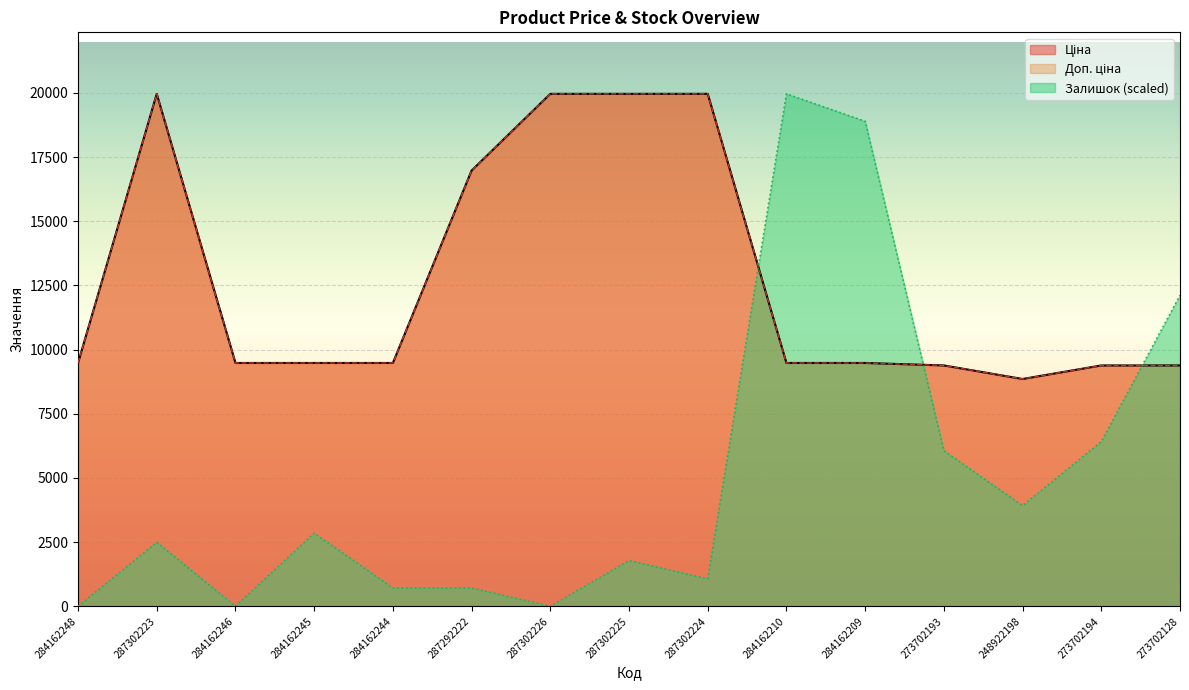

What is the sum of the Ціна values at 284162248 and 248922198?

18336.7